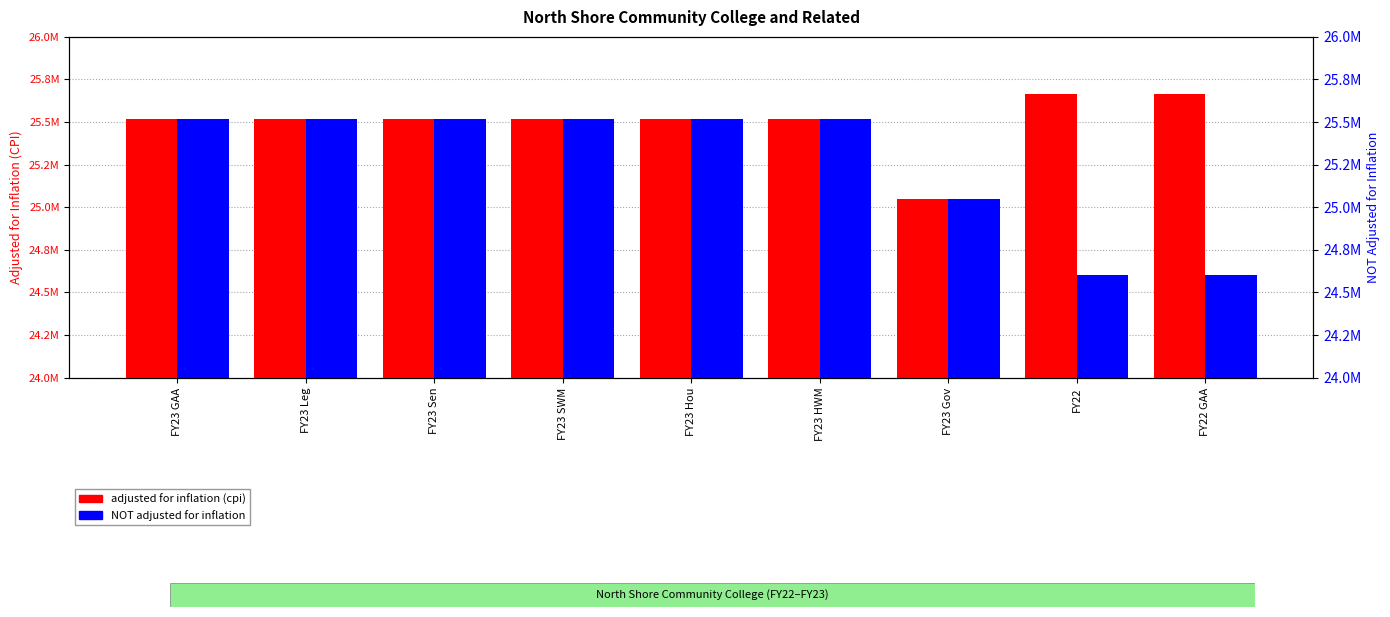

At how many categories does at least one series exceed 24676020?

9